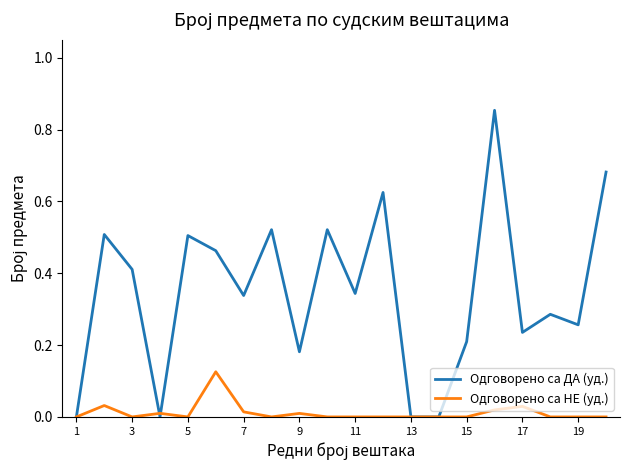

True or false: Одговорено са ДА (уд.) has more than 1 interior local peaks.

True